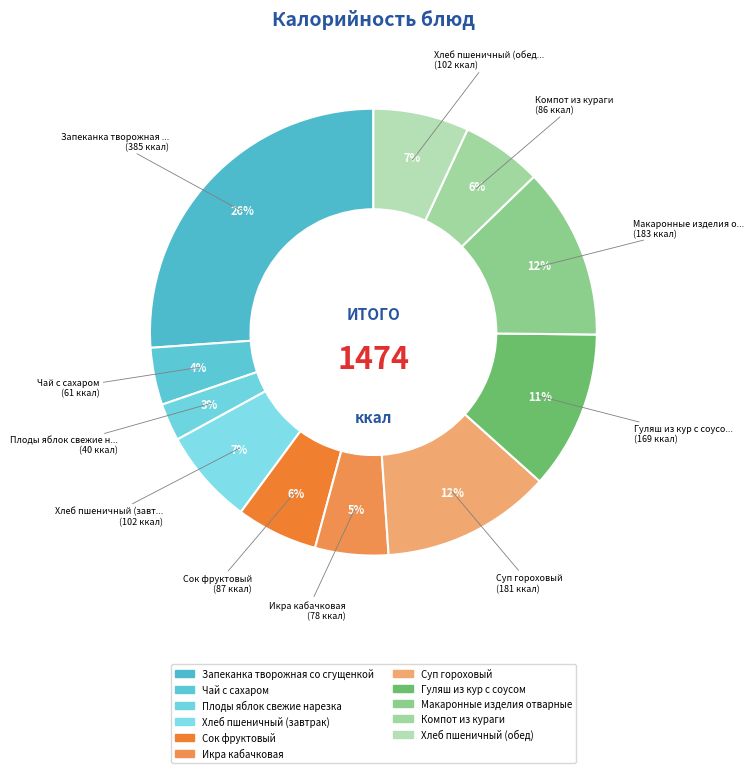

Is the sum of Компот из кураги and Чай с сахаром greater than half?

No